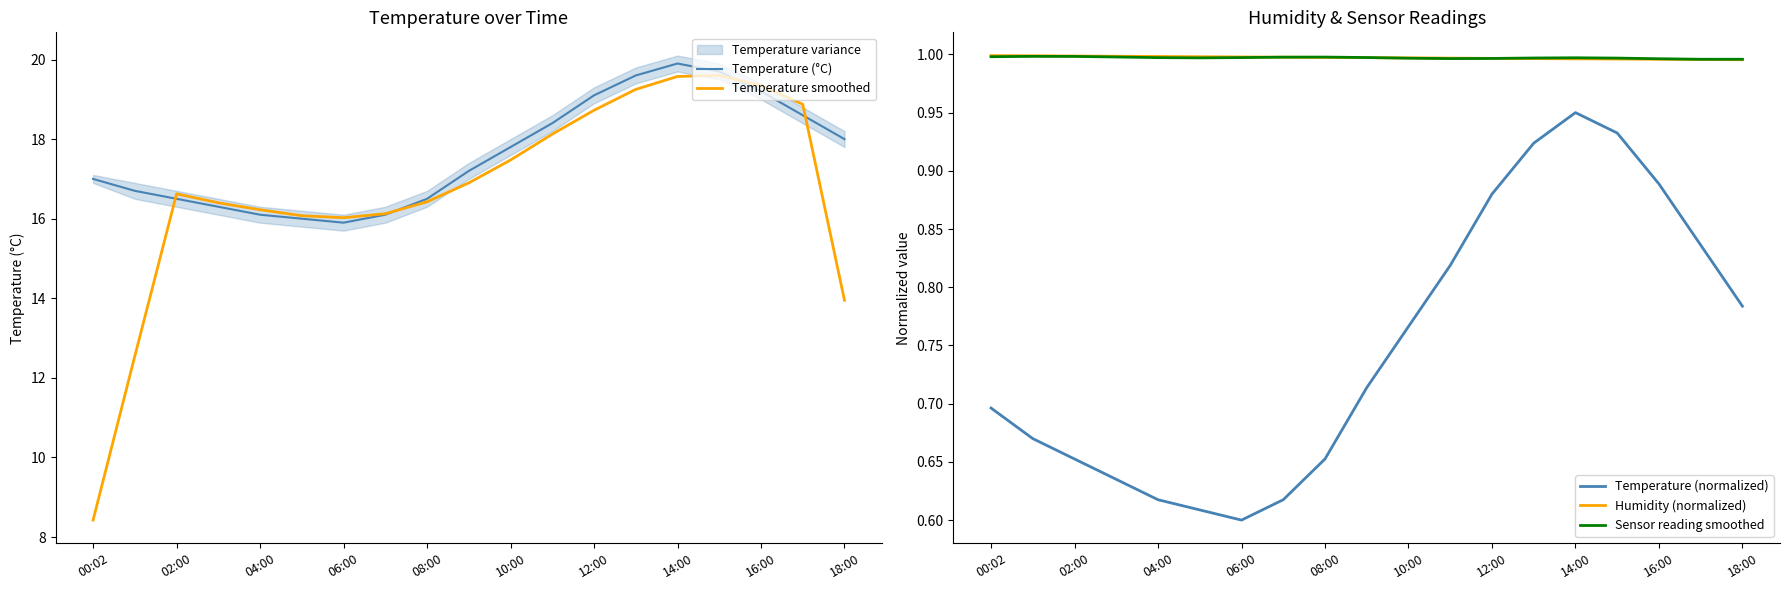

The Humidity (normalized) series shows 1.7 at 10:00. True or false?

False